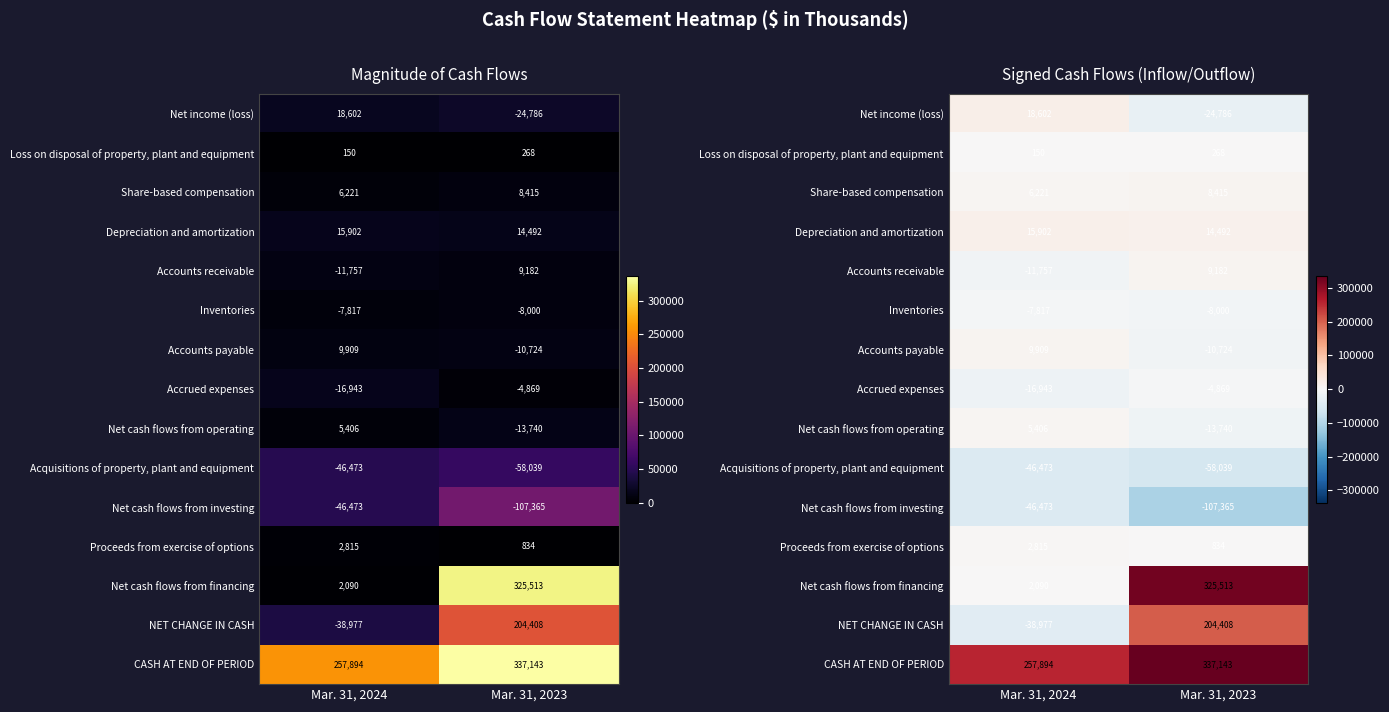

Rank the categories by Accounts receivable value from highest to lowest.

Mar. 31, 2023, Mar. 31, 2024